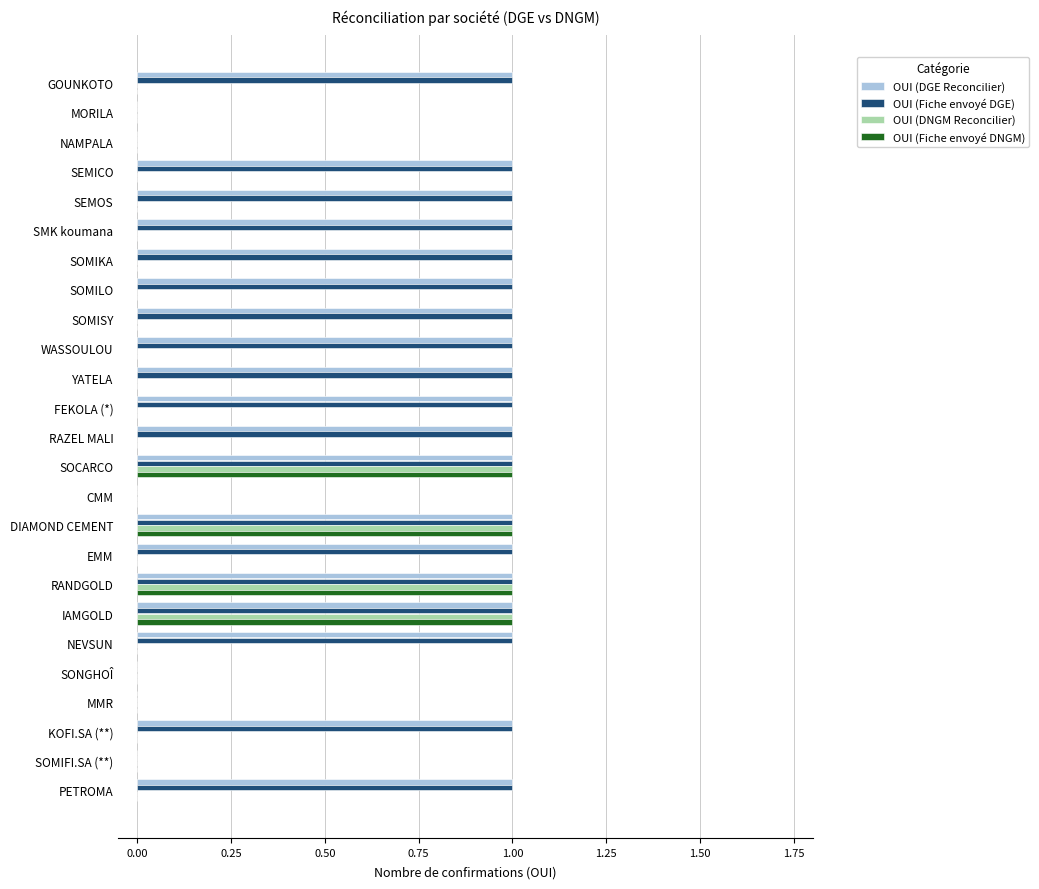

Is it true that OUI (DNGM Reconcilier) equals 0 at SOMILO?

True